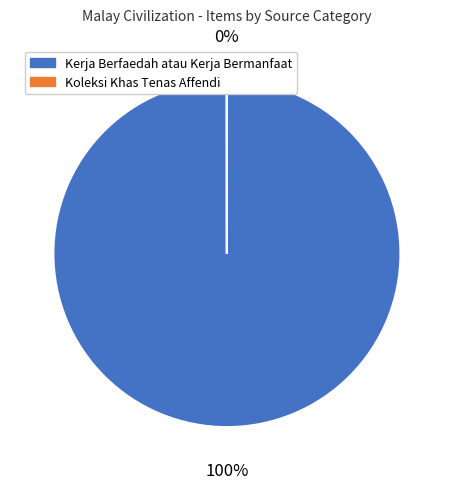

The Kerja Berfaedah atau Kerja Bermanfaat slice represents 88% of the pie. True or false?

False